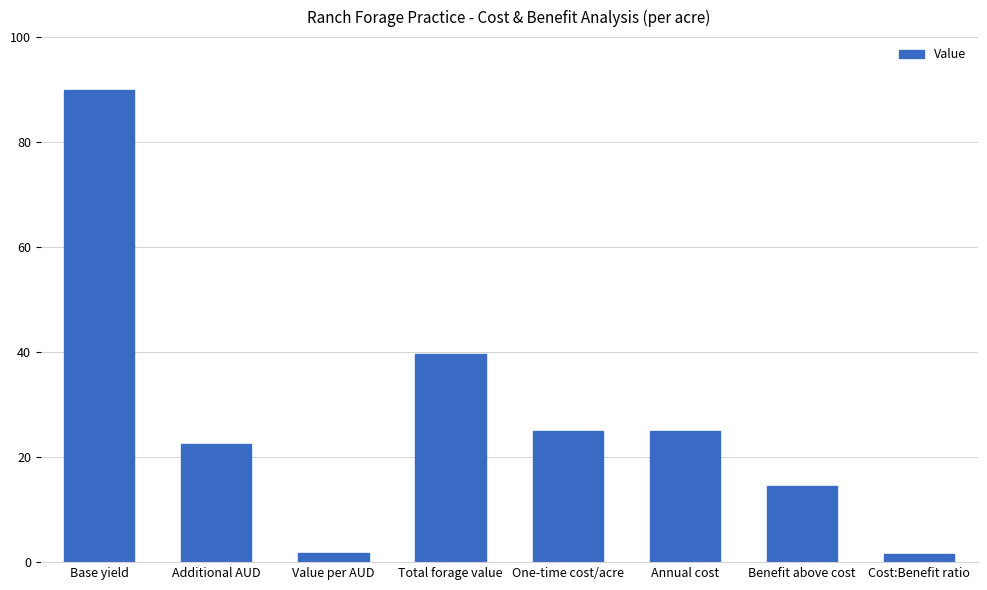

True or false: the data shows 43.2 at One-time cost/acre.

False